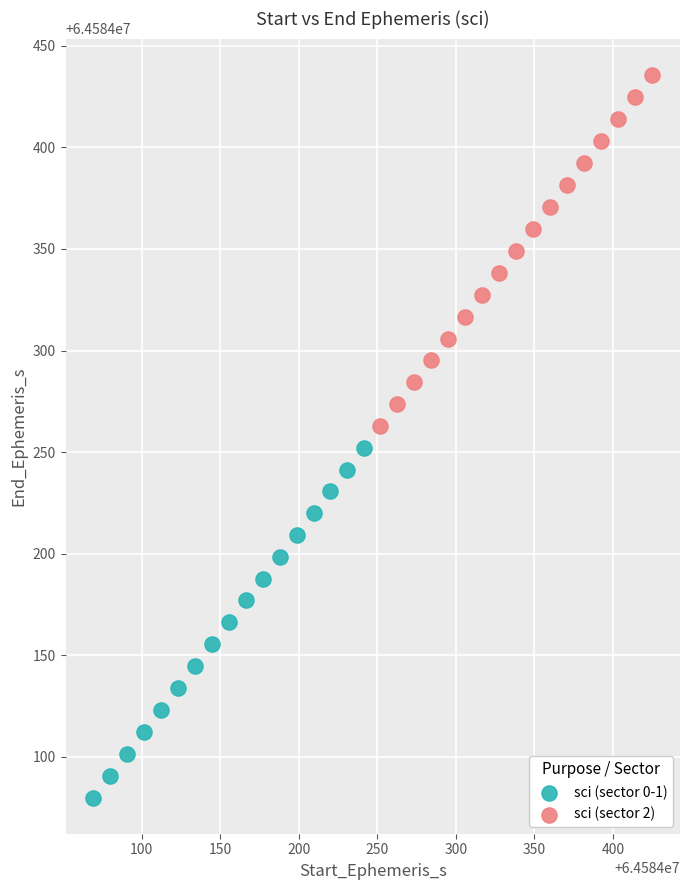

Which series contains the lowest Y value?

sci (sector 0-1)